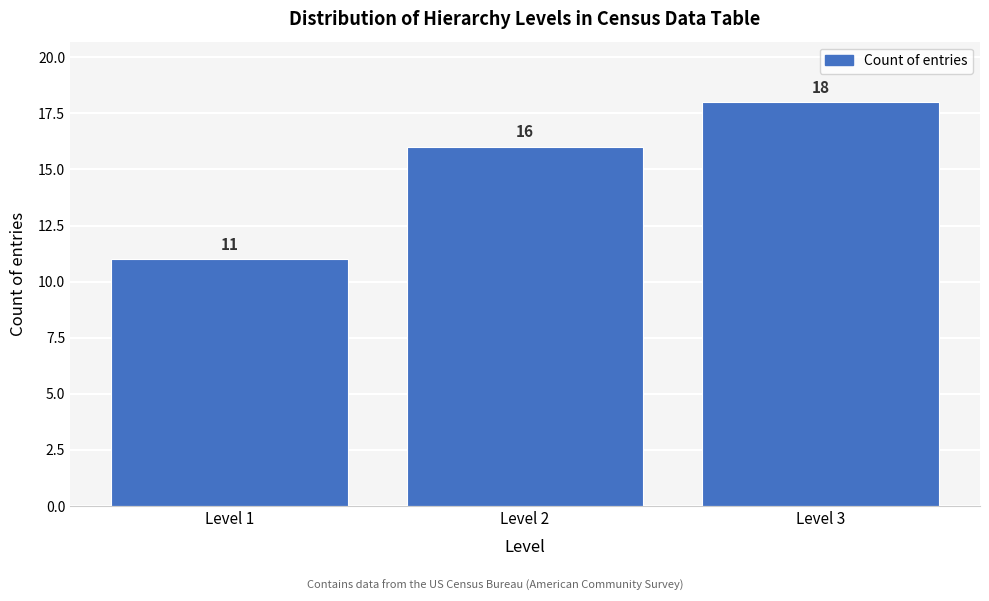

Which range on the x-axis has the tallest bar?

2.5 to 3.5